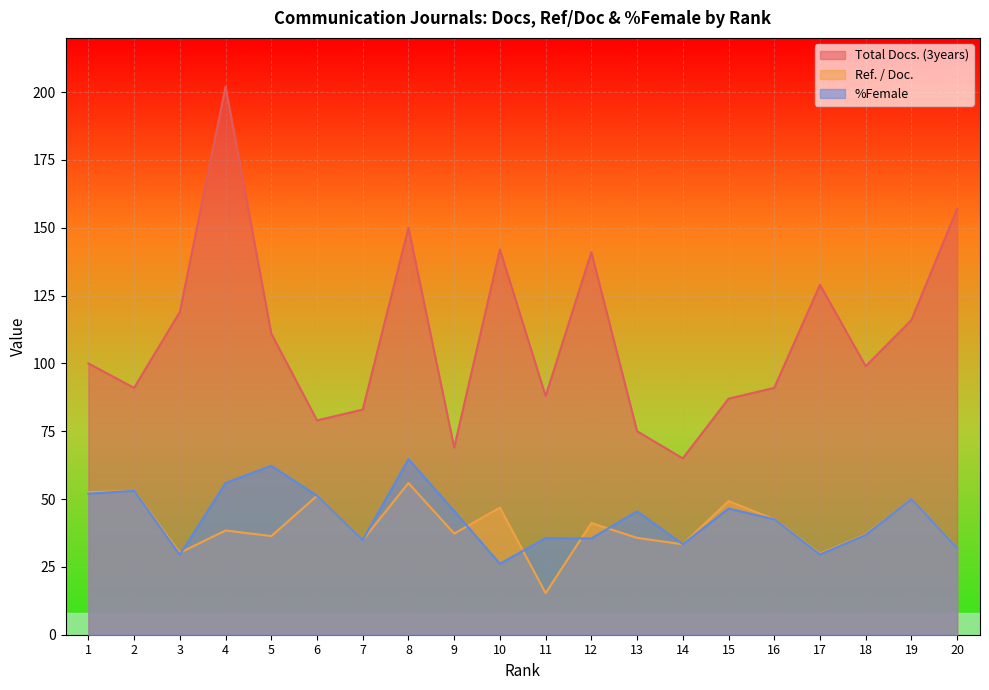

True or false: Total Docs. (3years) and %Female intersect in this chart.

False